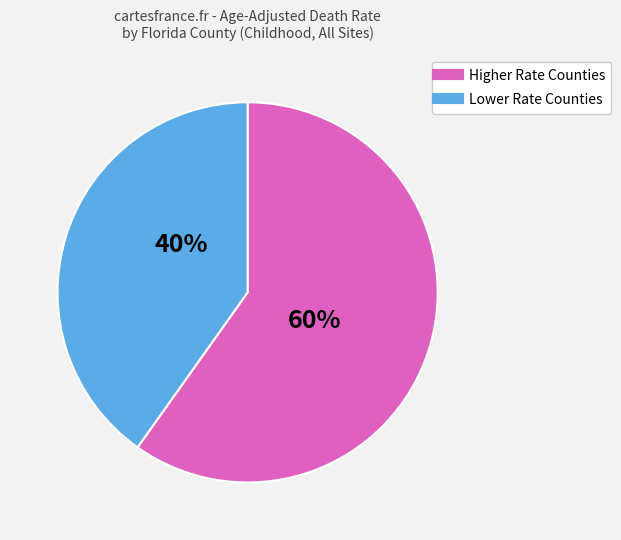

Does any single category account for the majority?

Yes